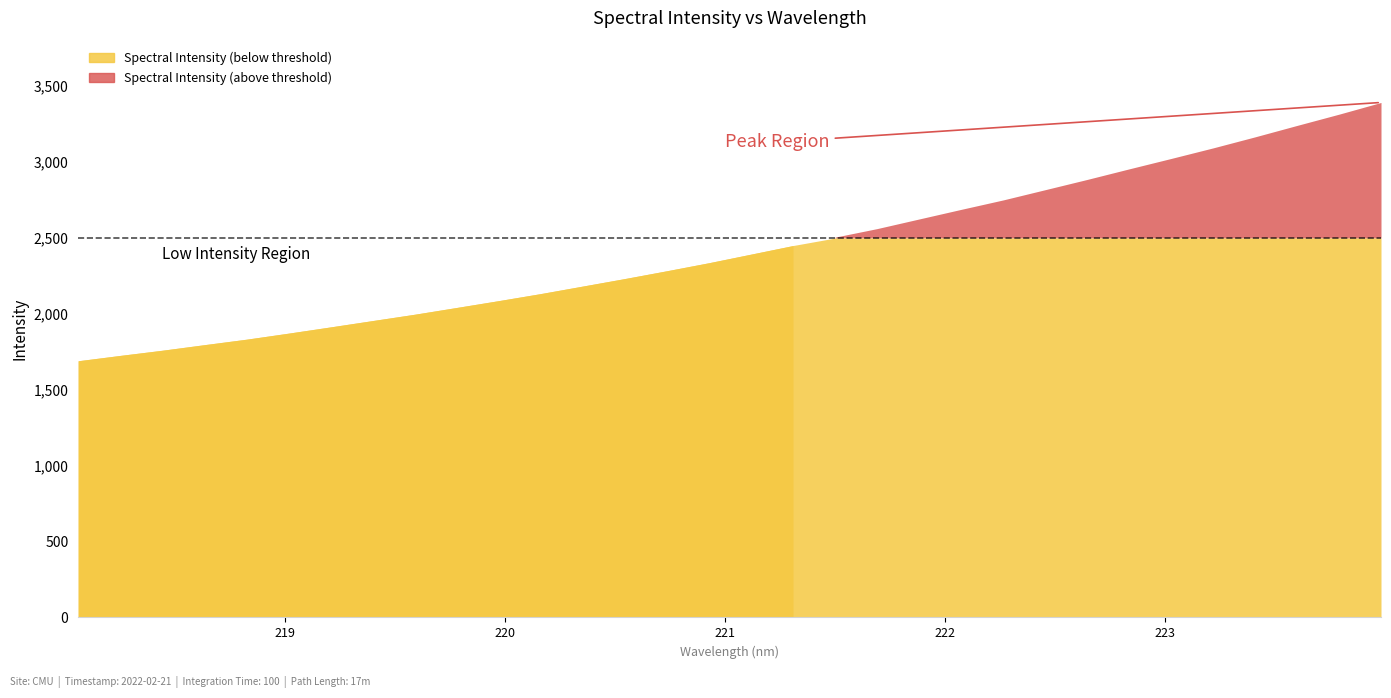

Reading left to right, extract all data points from this chart.

1691.3	1726.5	1760.6	1797.3	1833.3	1873.2	1914.4	1956.2	1997.8	2042.5	2087.6	2134.1	2183.5	2233.1	2284.5	2337.3	2393.8	2450.5	2505.9	2562.1	2625.5	2688.8	2751.0	2818.4	2886.0	2955.7	3024.3	3093.9	3166.7	3242.0	3316.1	3393.2